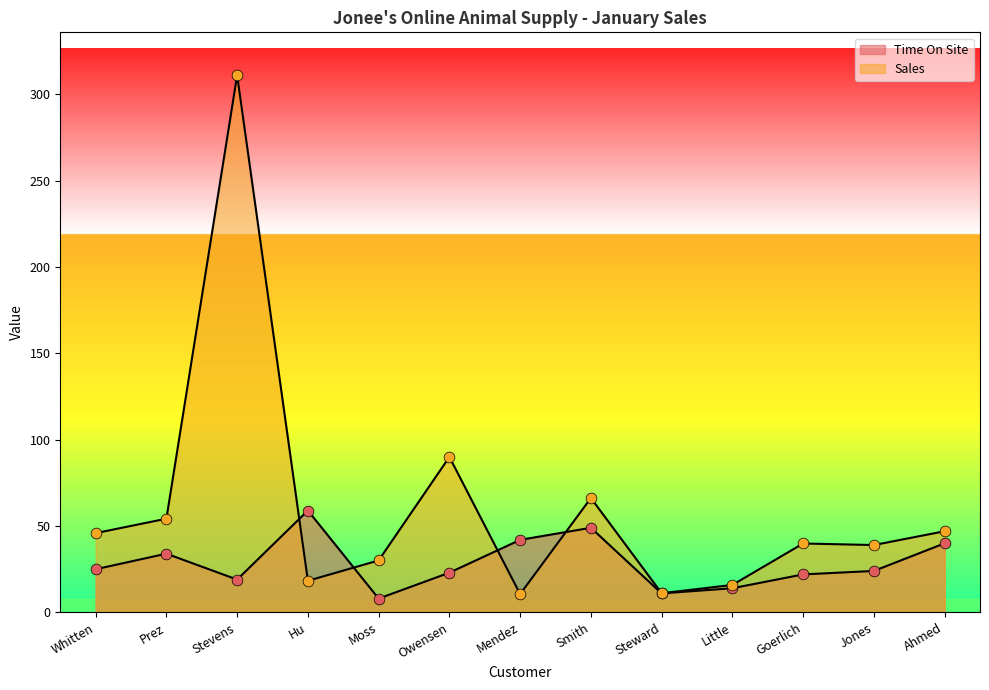

Which series contains the highest Y value?

Sales